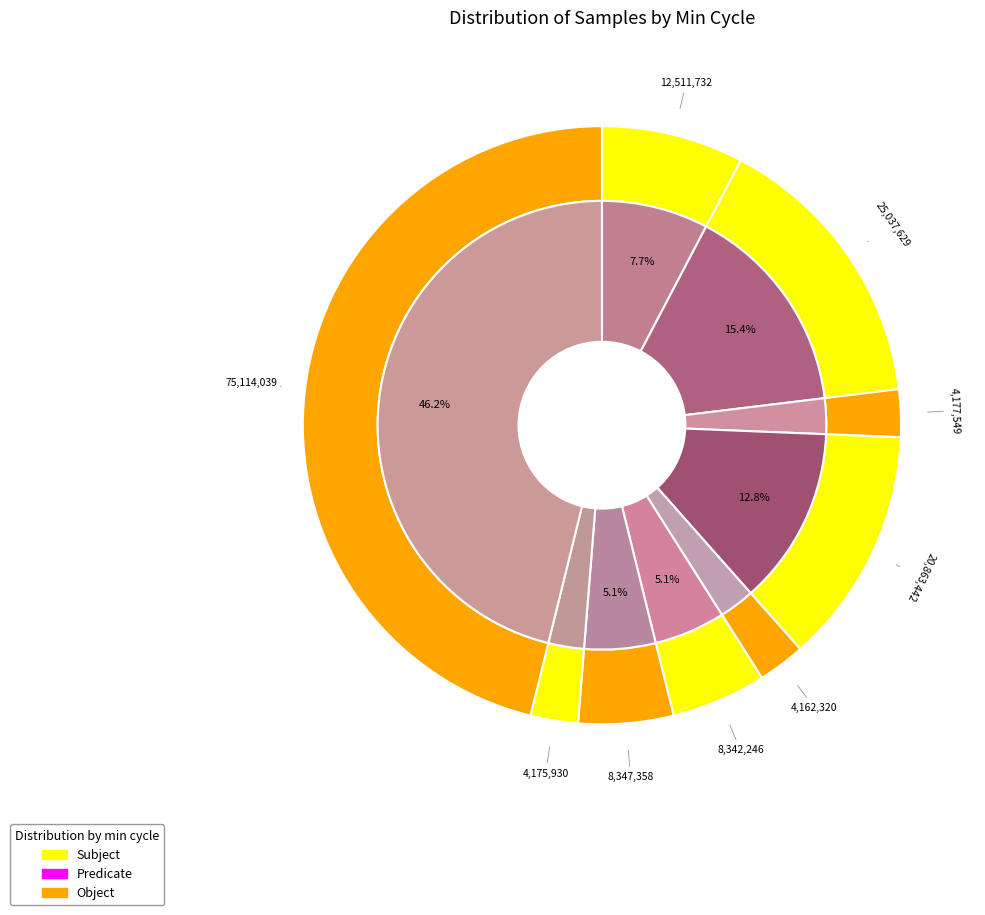

Between 28 and 28, which is larger?

28